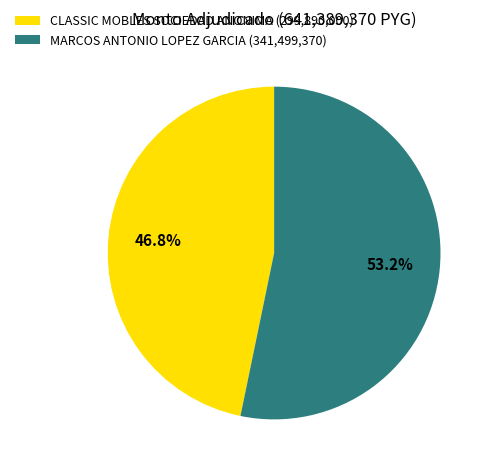

Which slice is the smallest?

CLASSIC MOBLES SOCIEDAD ANONIMA